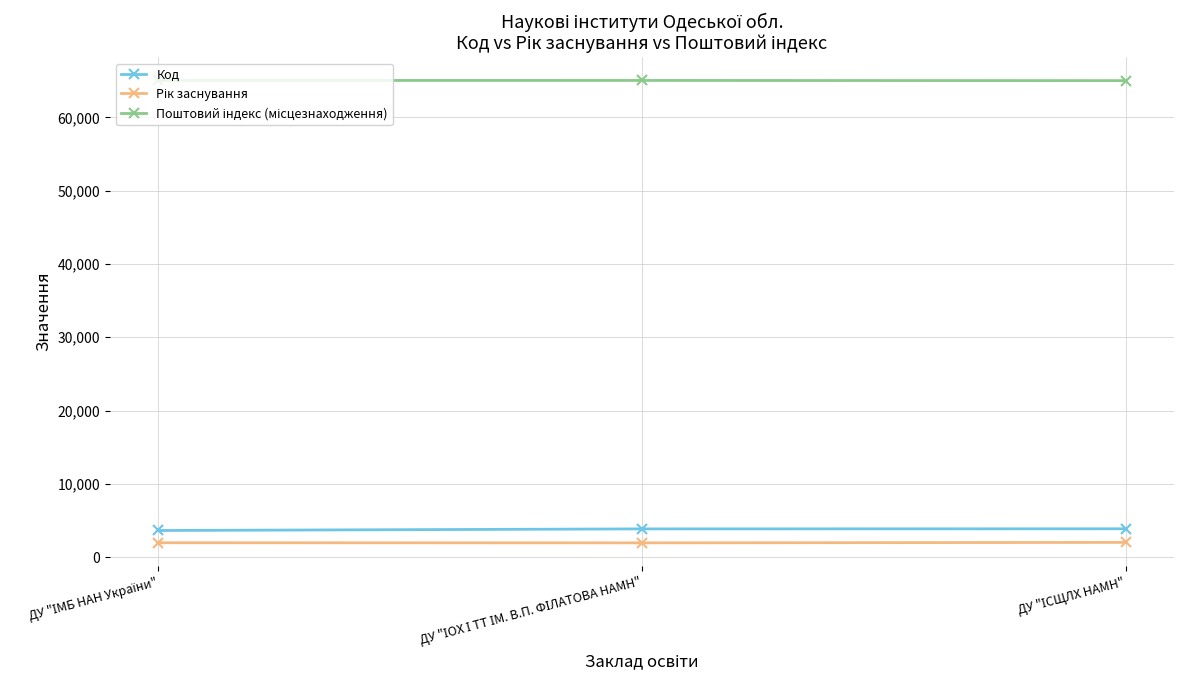

What is the value of the Код point at the 3rd from the left?

3859